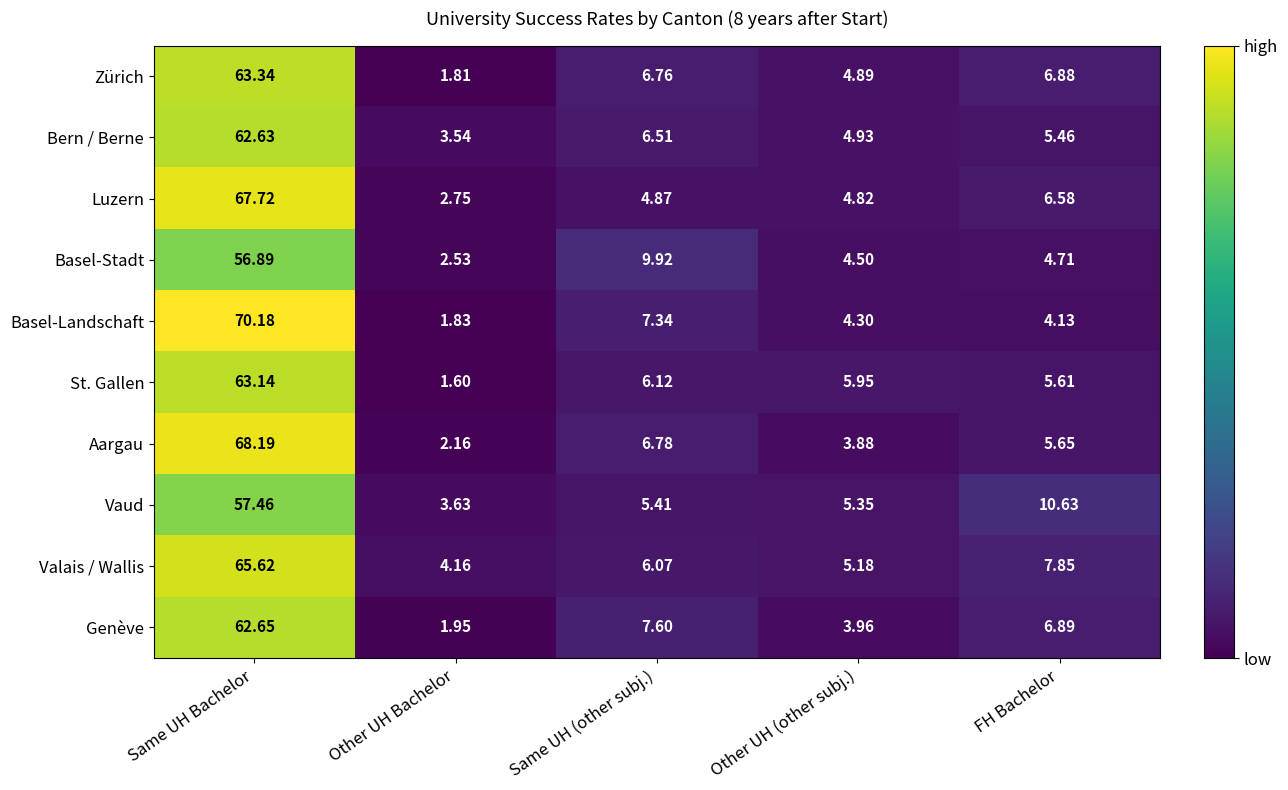

List the series in order of their peak value, highest first.

Basel-Landschaft, Aargau, Luzern, Valais / Wallis, Zürich, St. Gallen, Genève, Bern / Berne, Vaud, Basel-Stadt